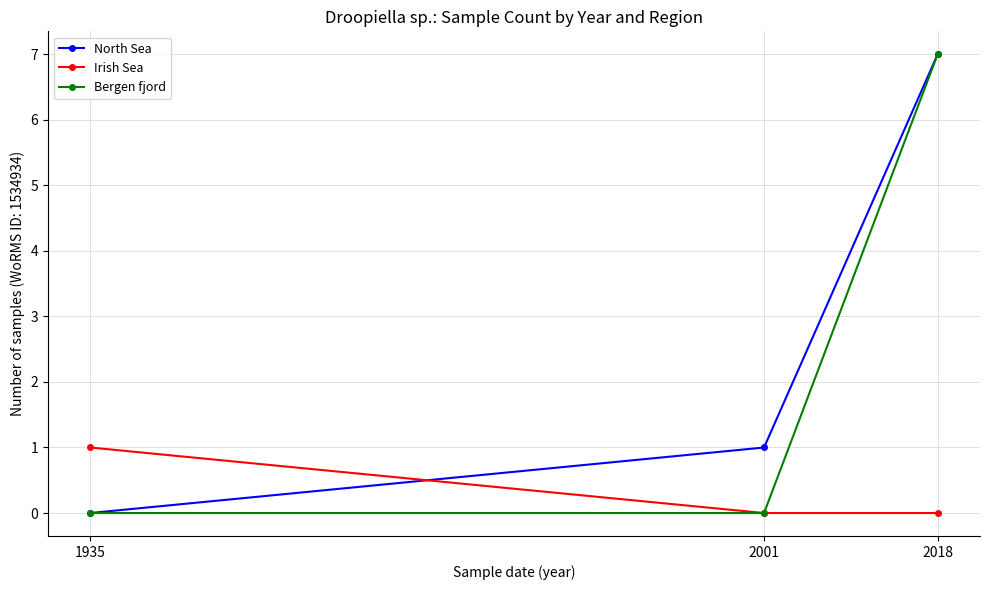

The value of Bergen fjord at 1935 is 2. True or false?

False